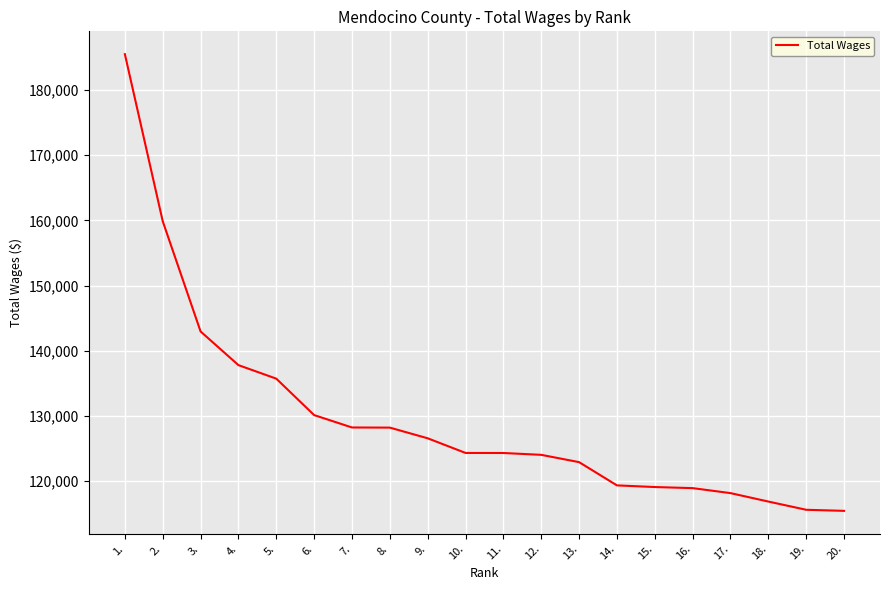

What is the maximum value shown in the chart?

185505